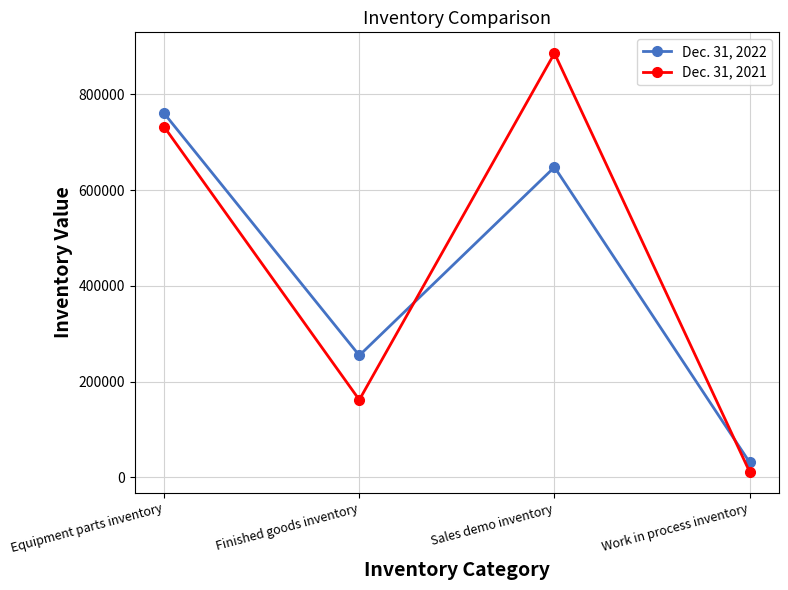

How many distinct data groups are displayed?

2